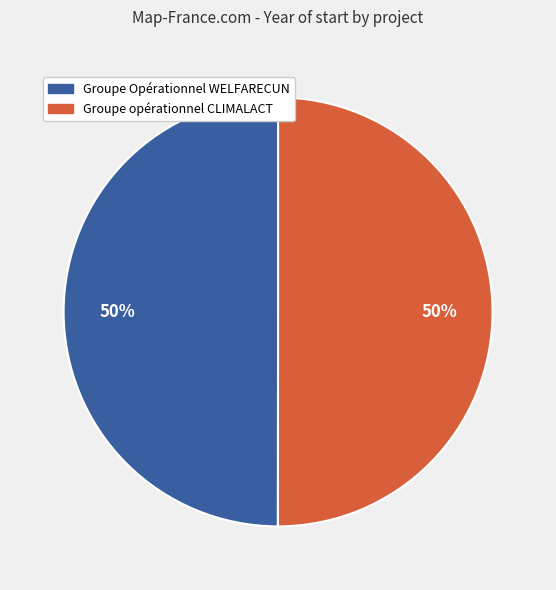

To the nearest percent, what is the average slice percentage?

50%